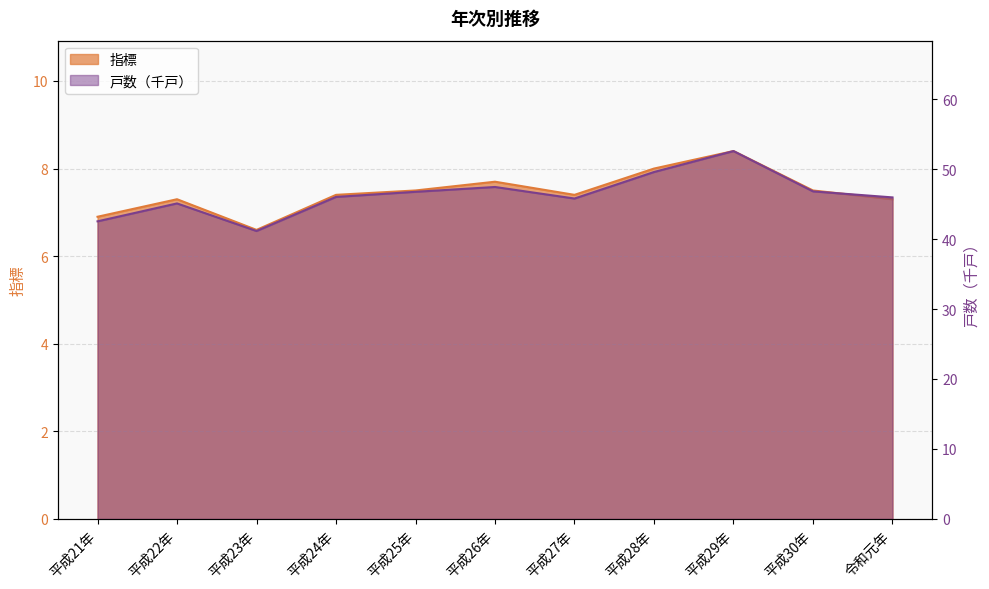

Reading right to left, transcribe all the data shown in this chart.

指標: 7.3	7.5	8.4	8.0	7.4	7.7	7.5	7.4	6.6	7.3	6.9
戸数: 45.9	46.8	52.6	49.6	45.8	47.4	46.7	46.0	41.1	45.1	42.5